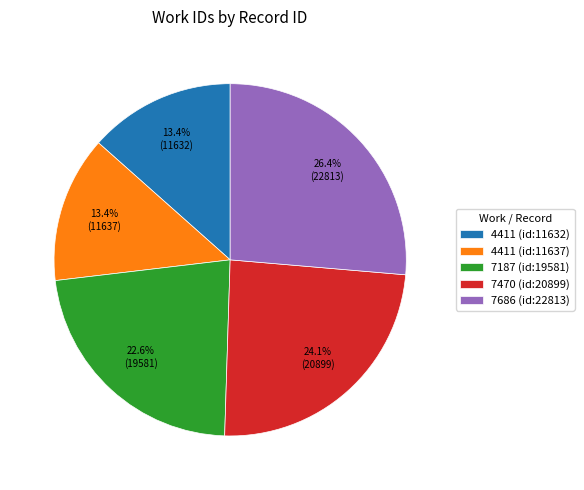

The 7187 (id:19581) slice represents 23% of the pie. True or false?

True